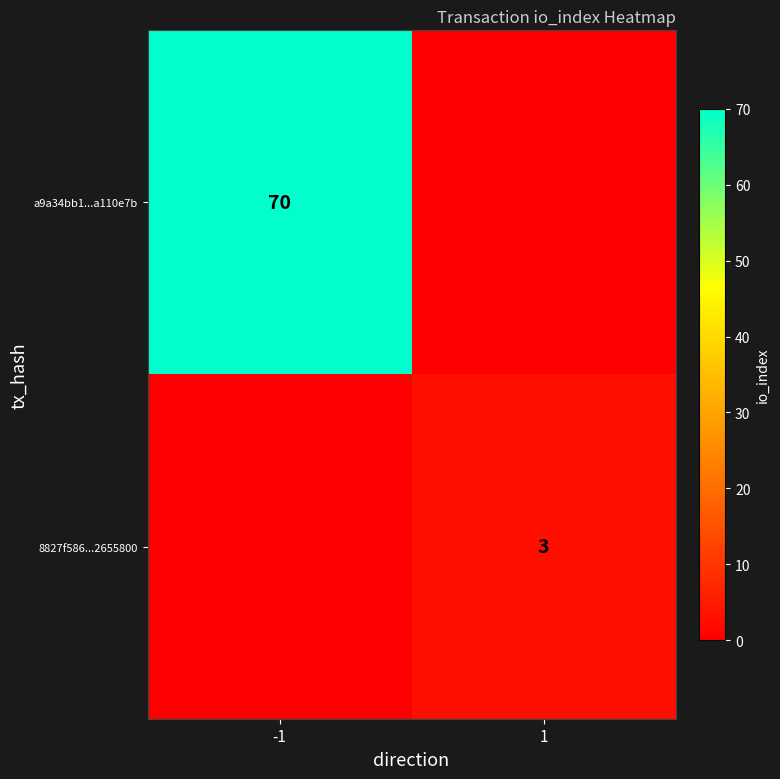

The value of a9a34bb1...a110e7b at -1 is 94. True or false?

False